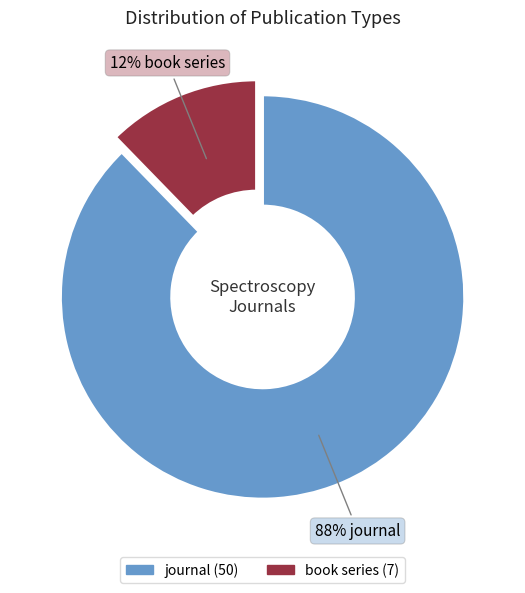

Which slice is the smallest?

book series